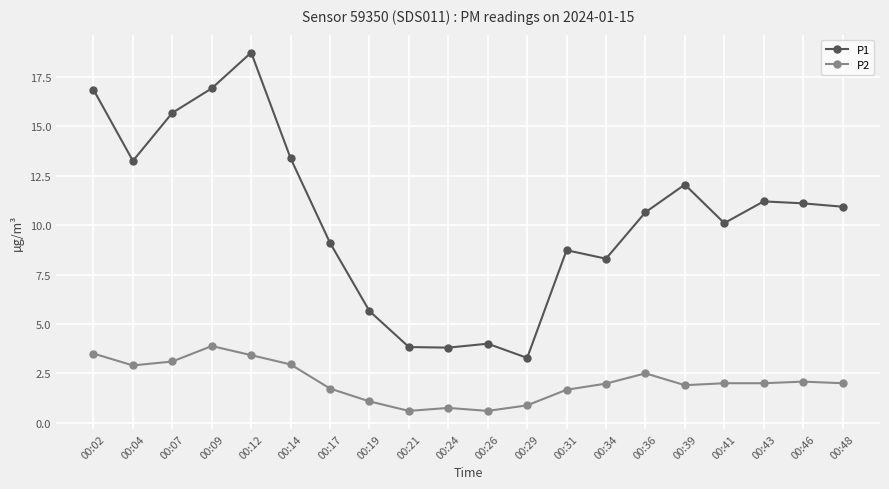

What is the lowest value of the P1 series?

3.3